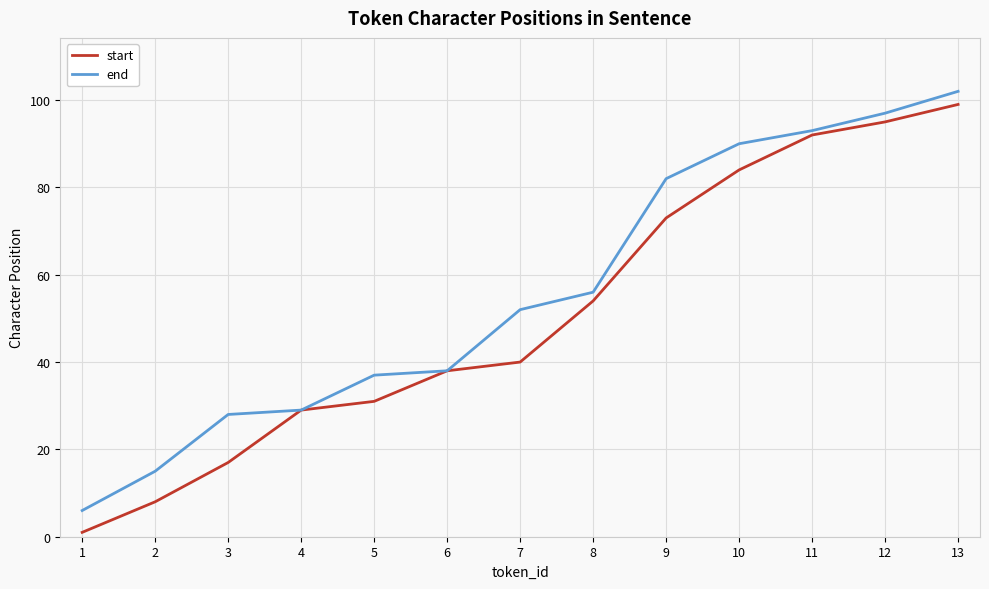

Reading left to right, what are all the values shown in this chart?

start: 1=1	2=8	3=17	4=29	5=31	6=38	7=40	8=54	9=73	10=84	11=92	12=95	13=99
end: 1=6	2=15	3=28	4=29	5=37	6=38	7=52	8=56	9=82	10=90	11=93	12=97	13=102